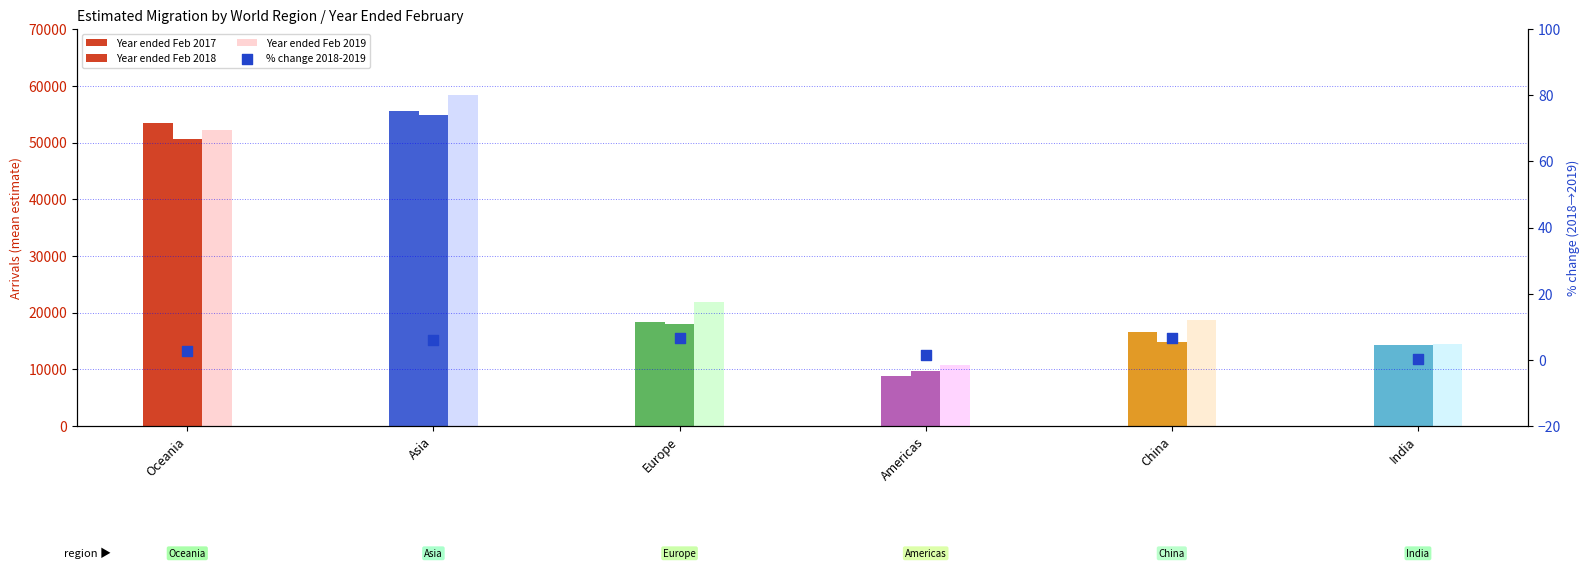

What are all the series names shown in the legend?

Year ended Feb 2017, Year ended Feb 2018, Year ended Feb 2019, % change 2018-2019